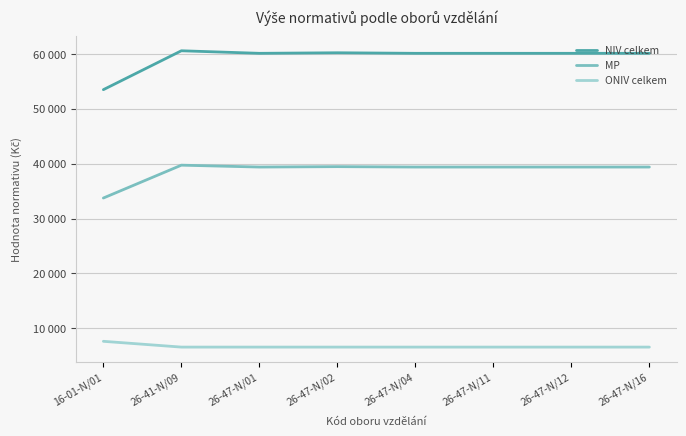

What is the difference between the highest and lowest values at 26-47-N/11?

53562